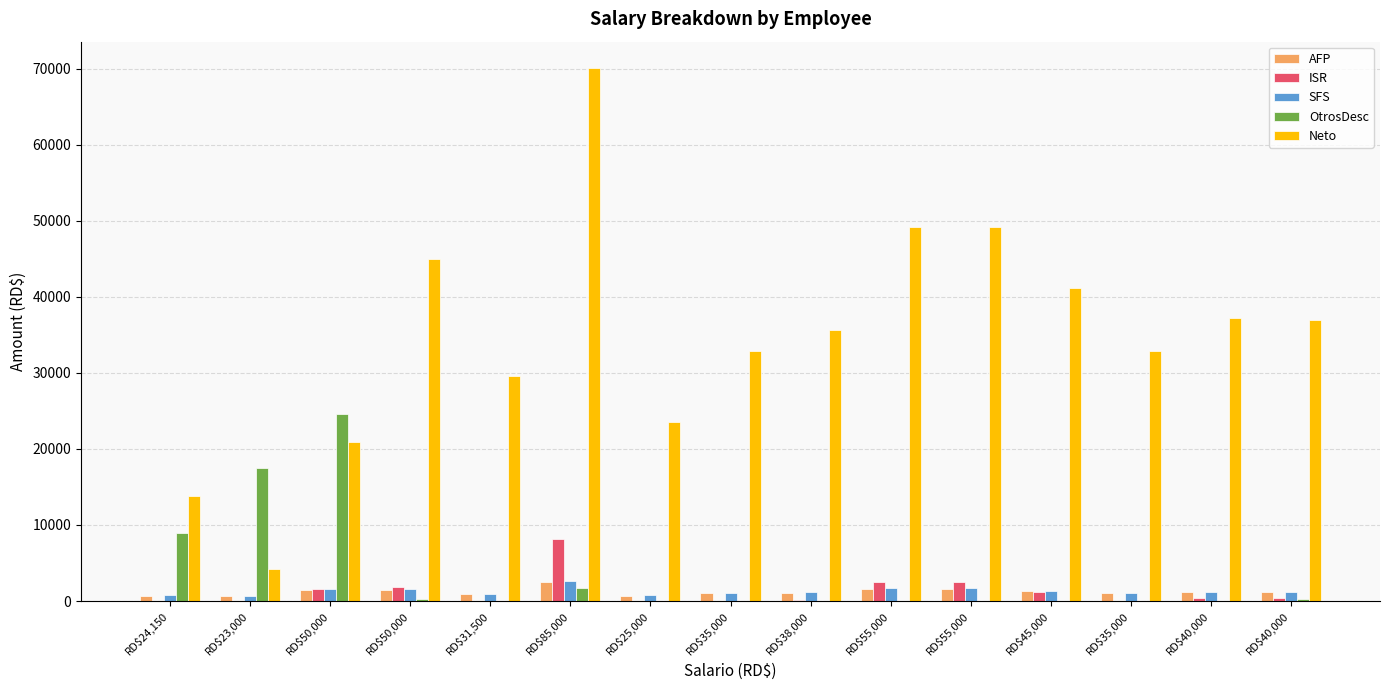

How many categories are shown in the chart?

15